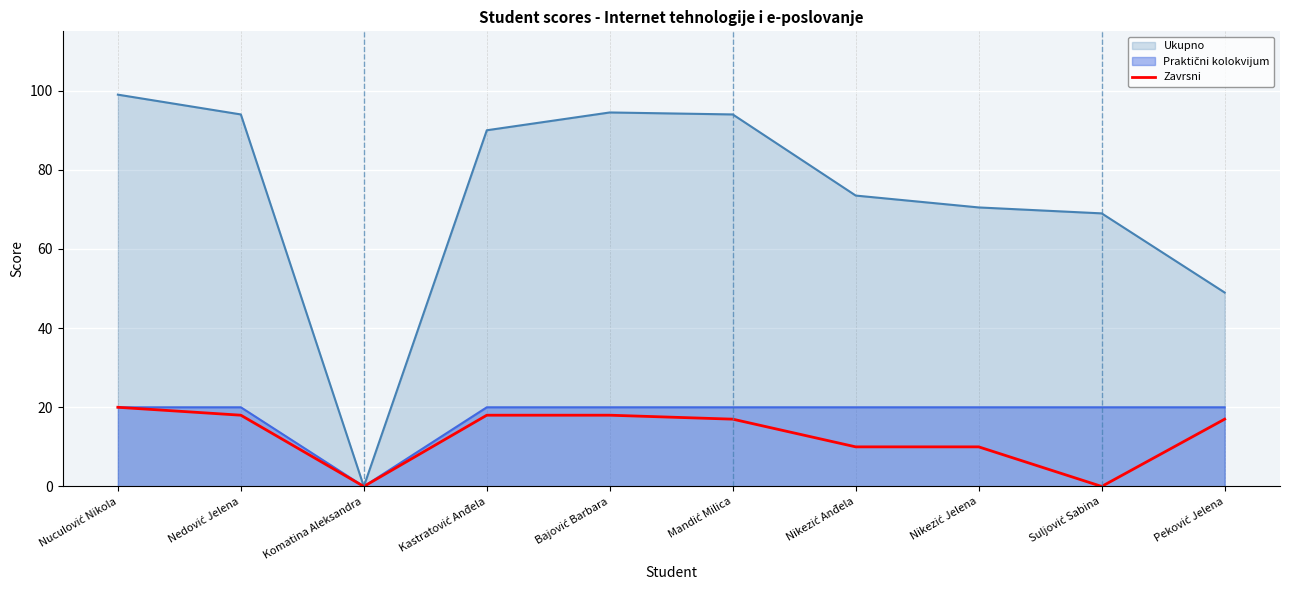

Which series has the largest total across all categories?

Ukupno